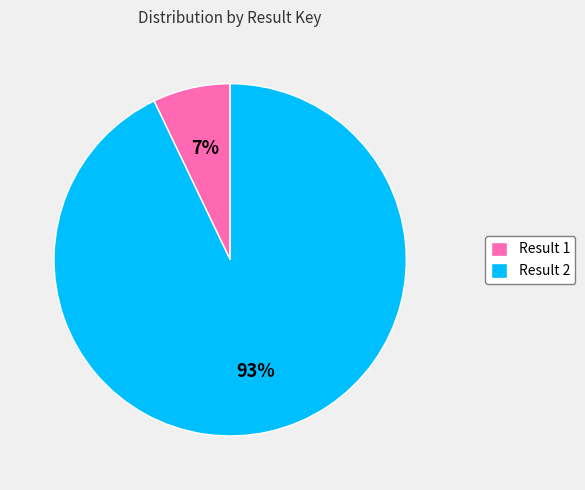

Combined, do Result 2 and Result 1 account for over 50%?

Yes